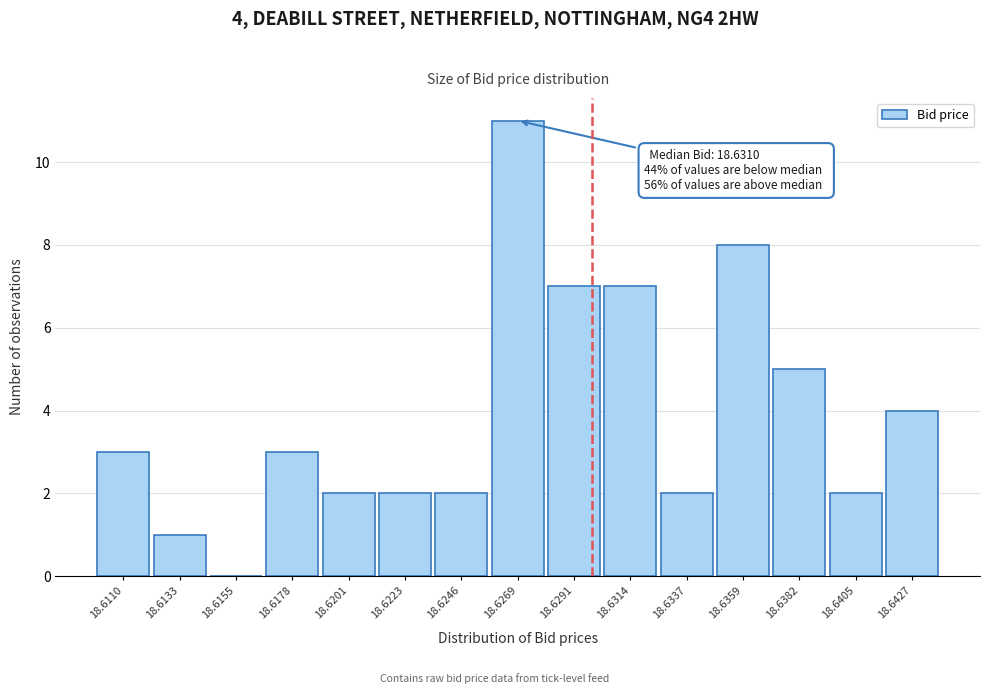

Reading right to left, extract all data points from this chart.

18.6427=4	18.6405=2	18.6382=5	18.6359=8	18.6337=2	18.6314=7	18.6291=7	18.6269=11	18.6246=2	18.6223=2	18.6201=2	18.6178=3	18.6155=0	18.6133=1	18.6110=3